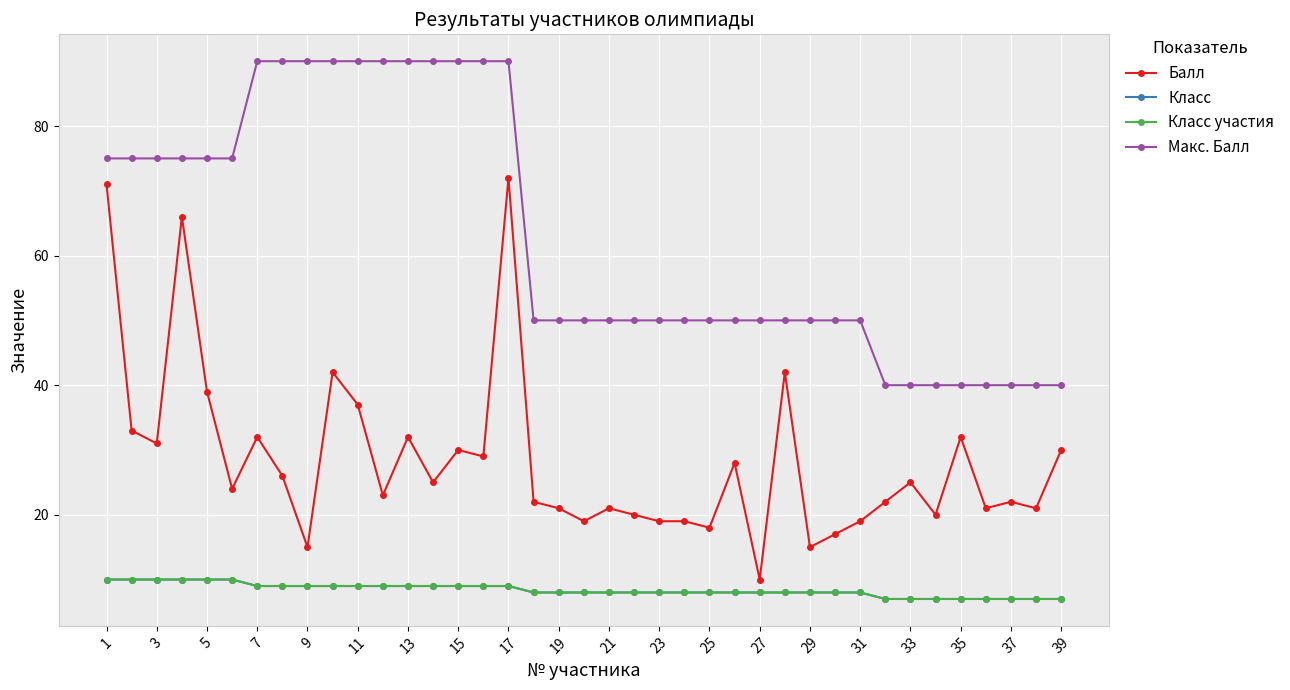

True or false: Макс. Балл has more than 2 points higher than both neighbors.

False